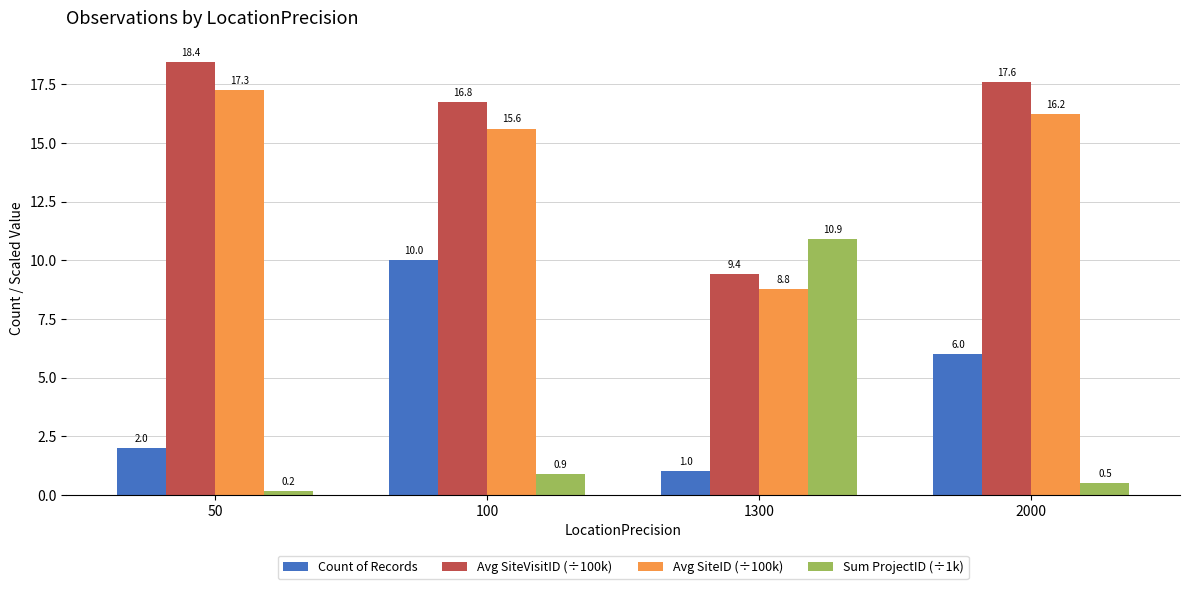

Rank the series at 2000 from lowest to highest value.

Sum ProjectID (÷1k), Count of Records, Avg SiteID (÷100k), Avg SiteVisitID (÷100k)